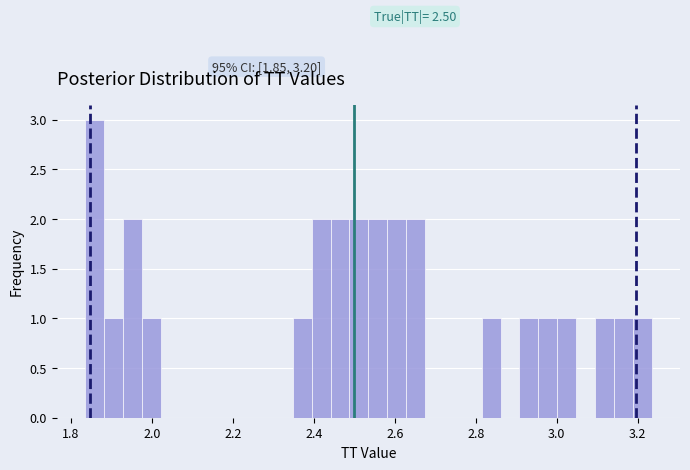

Read against the x-axis, roughly where is the centre of the tallest bar?

1.86